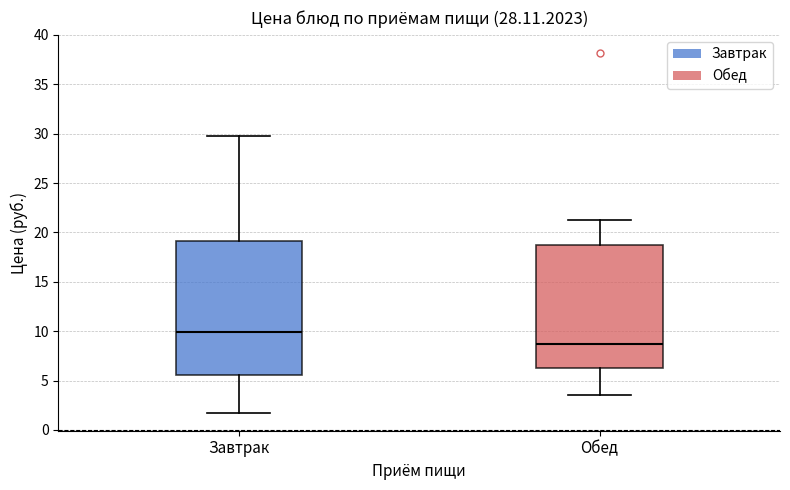

Which box is the tallest, from its lower edge to its upper edge?

Завтрак